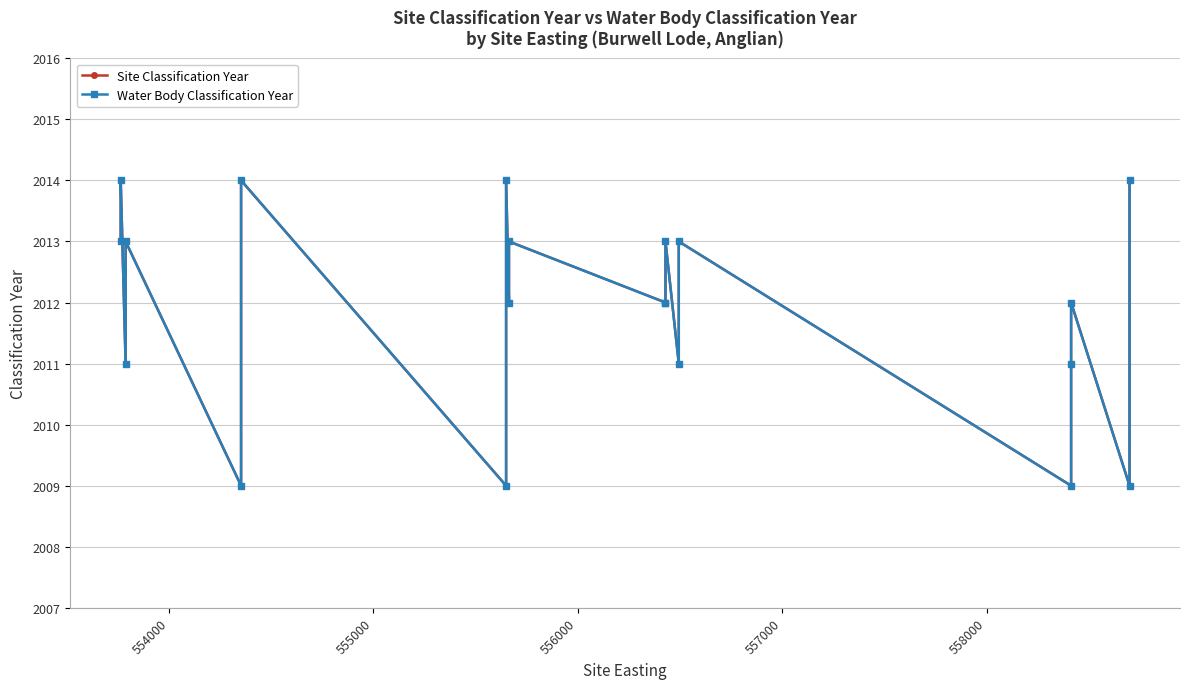

What is the lowest value of the Site Classification Year series?

2009